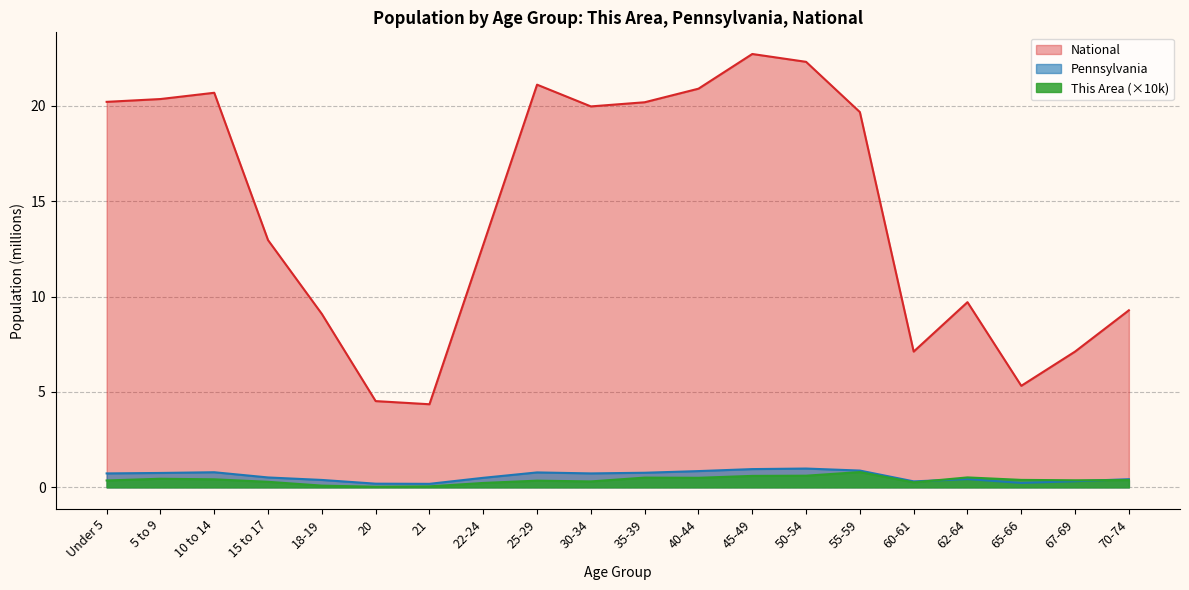

What are all the series names shown in the legend?

National, Pennsylvania, This Area (×10k)